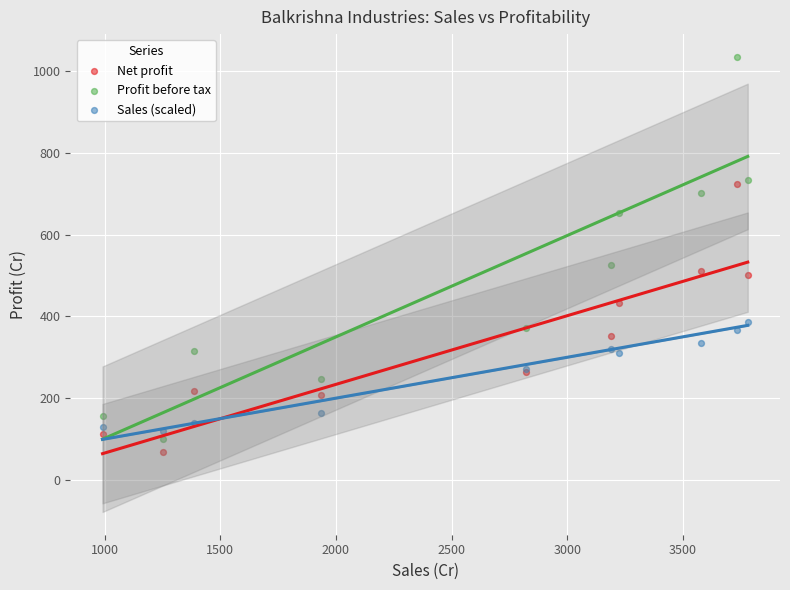

In the Profit before tax series, what Y value is closest to 567?

526.8